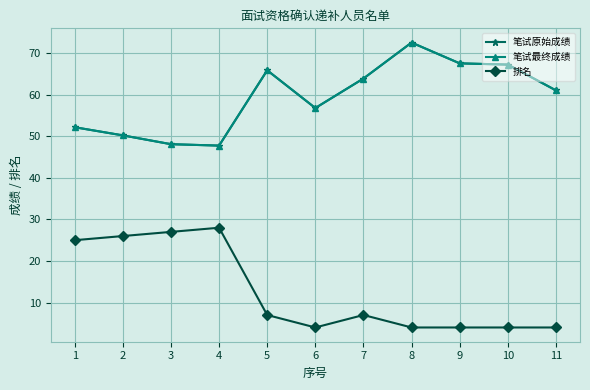

True or false: 排名 has more than 1 points higher than both neighbors.

True